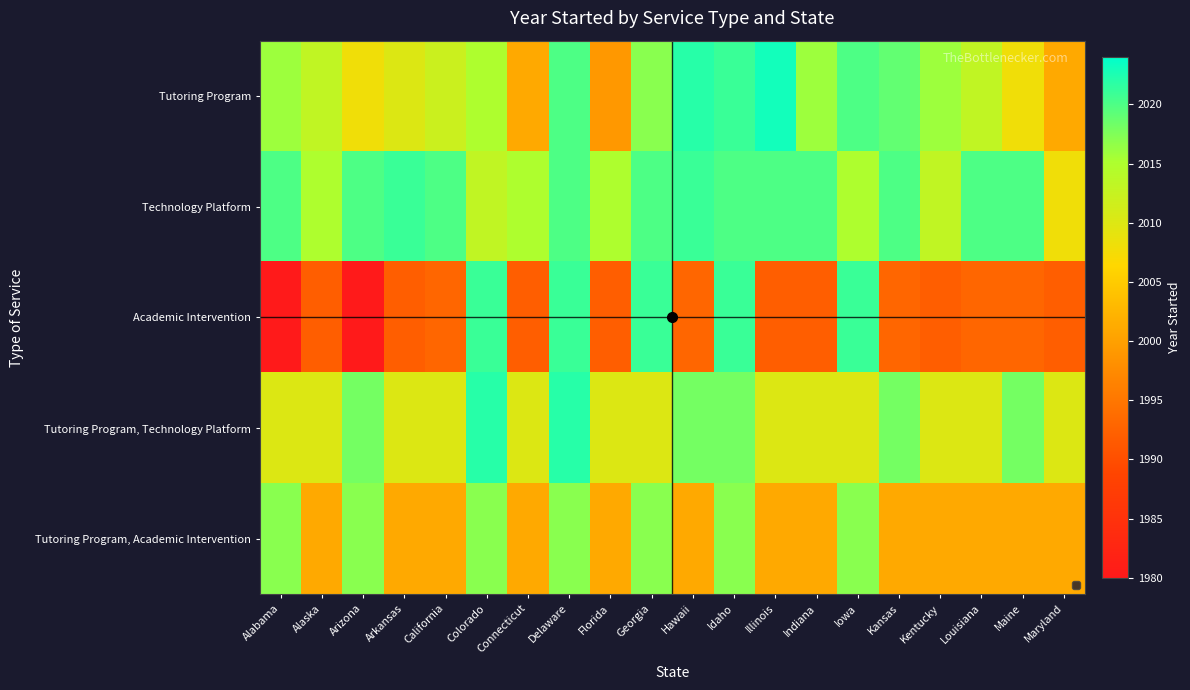

Which label corresponds to the smallest value in the chart?

Alabama